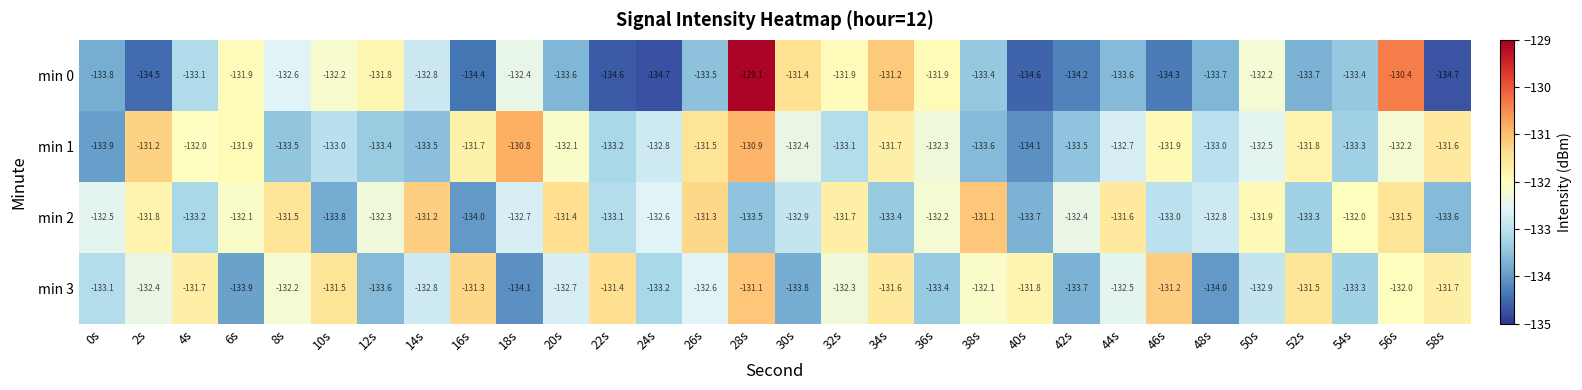

How many data points does each series have?

30